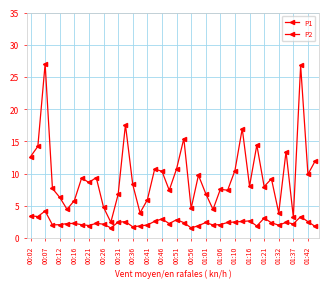

Is this an area chart (filled region under the line)?

No